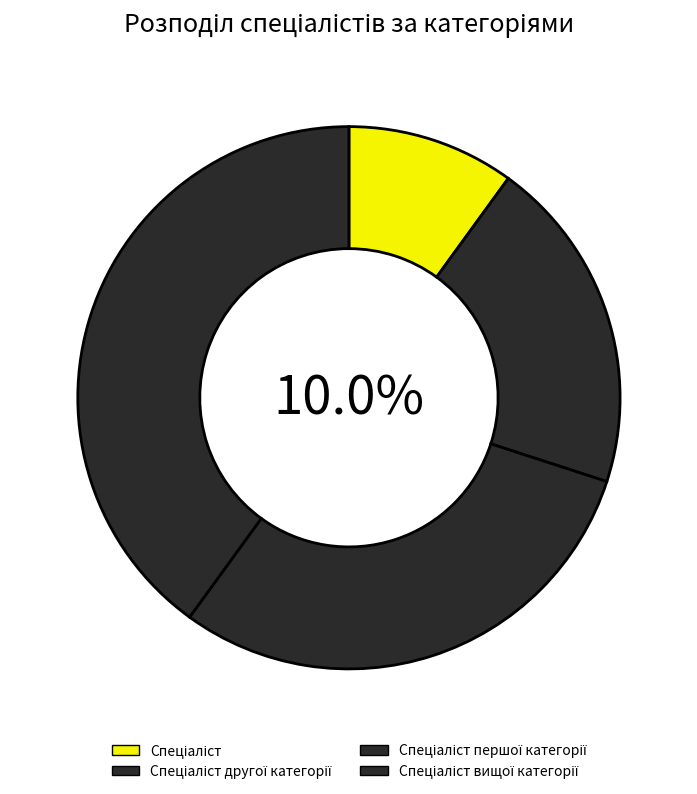

Which category has the biggest portion of the pie?

Спеціаліст вищої категорії